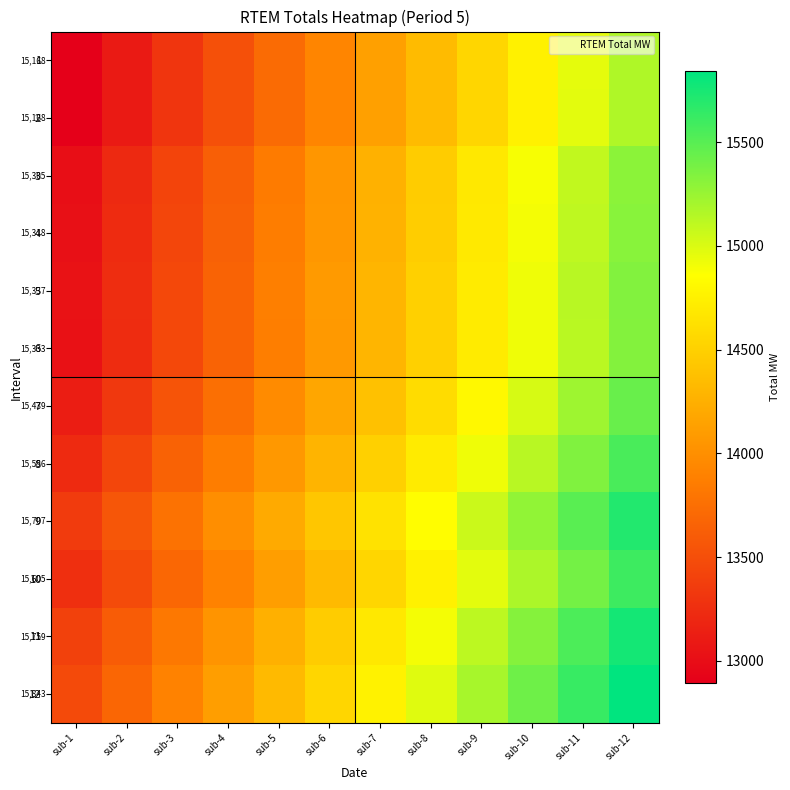

What is the highest value of the 2 series?

15168.1